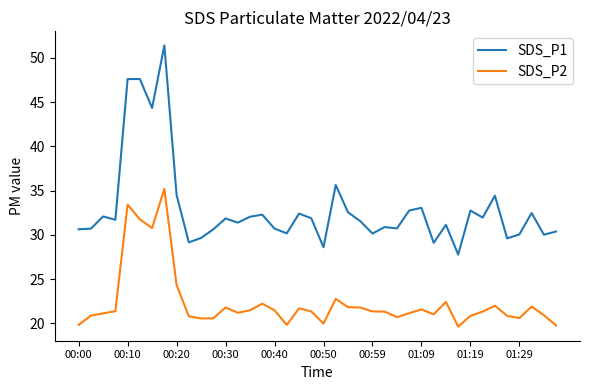

True or false: SDS_P2 and SDS_P1 cross at least once.

False